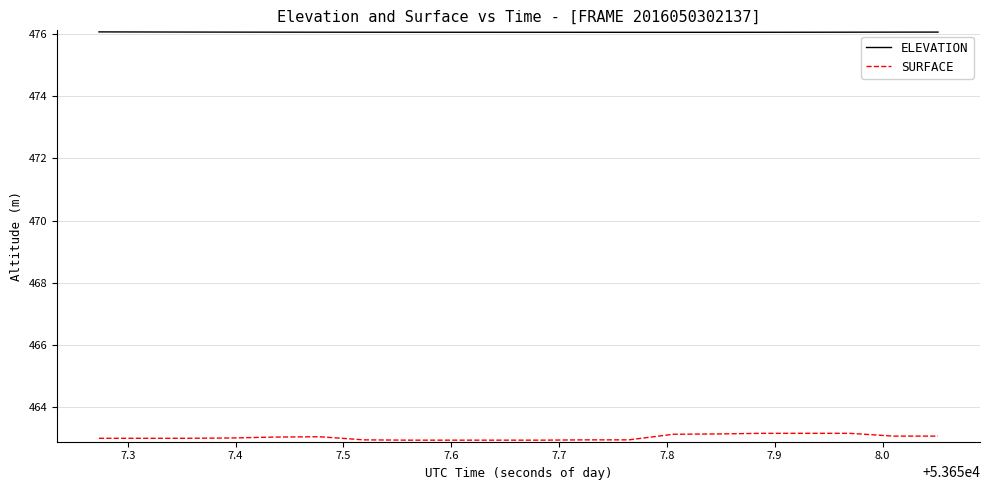

Which series has the largest total across all categories?

ELEVATION